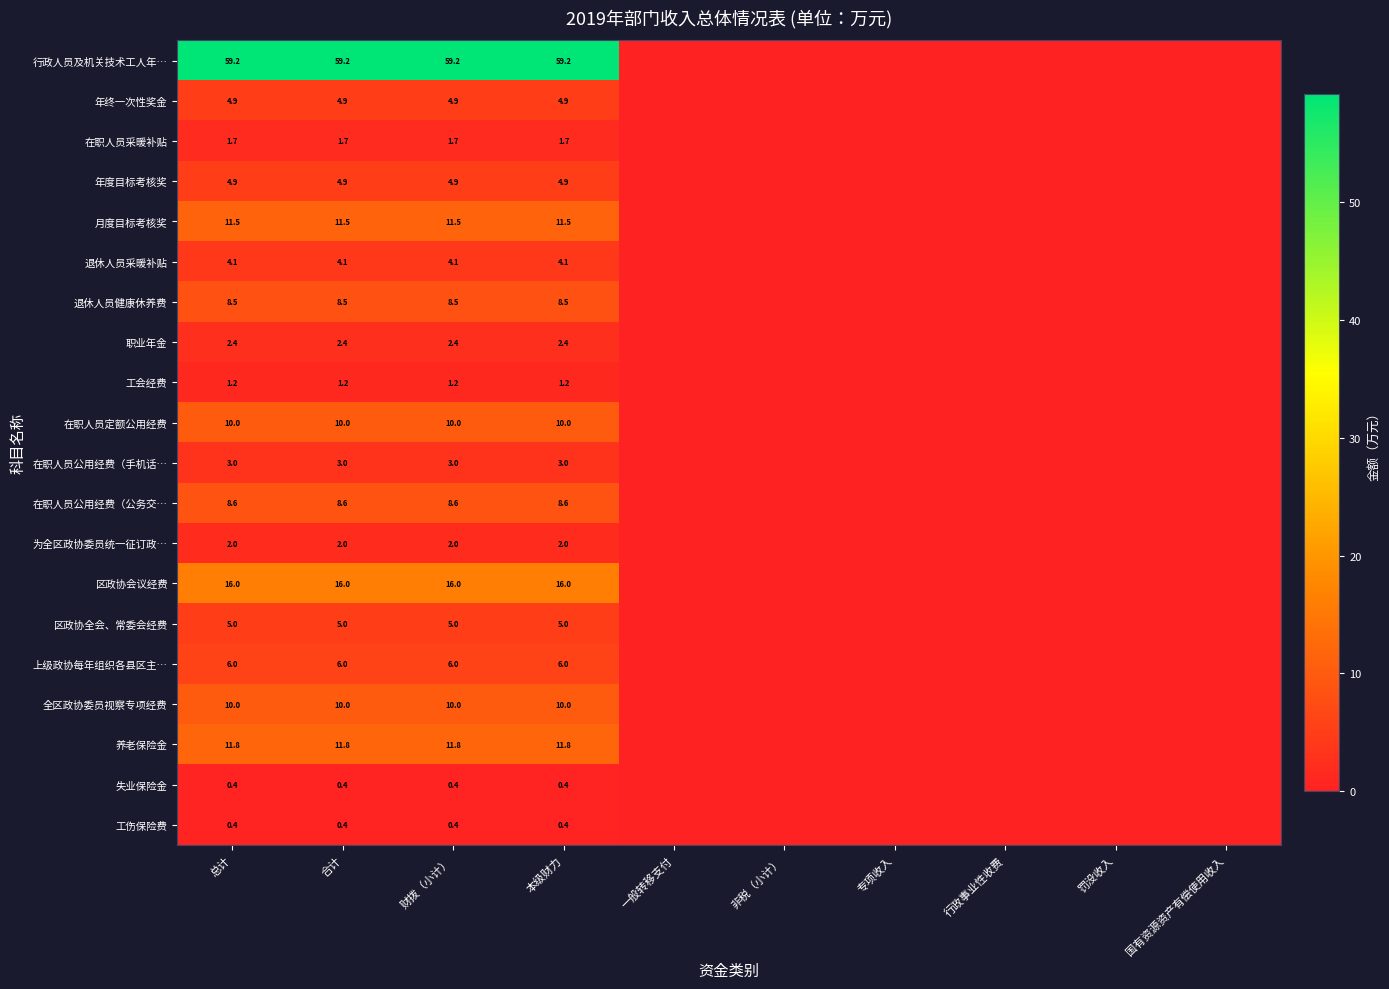

What is the difference between the highest and lowest values at 财拨（小计）?

58.8